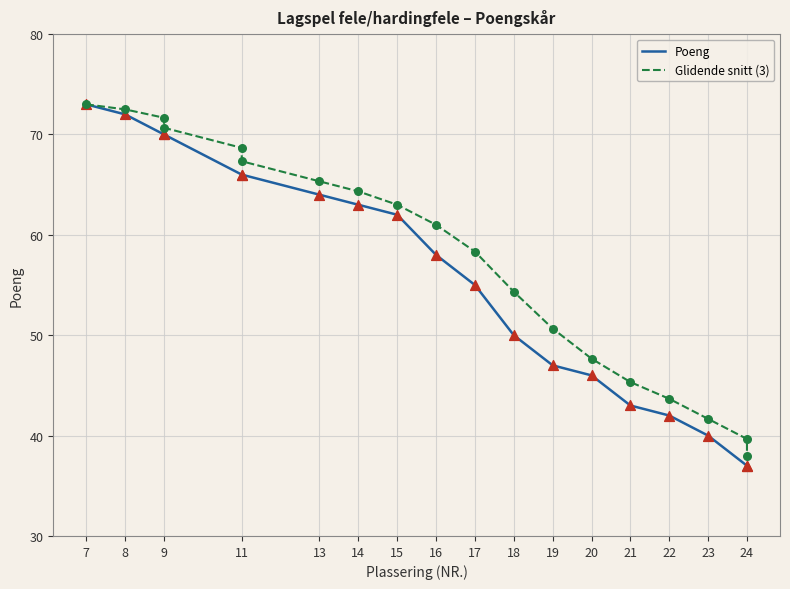

What are all the series names shown in the legend?

Poeng, Glidende snitt (3)